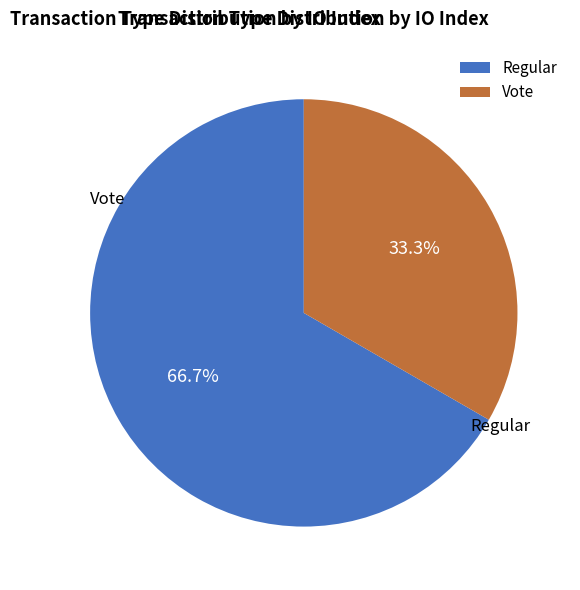

Rank the categories by value from highest to lowest.

Regular, Vote